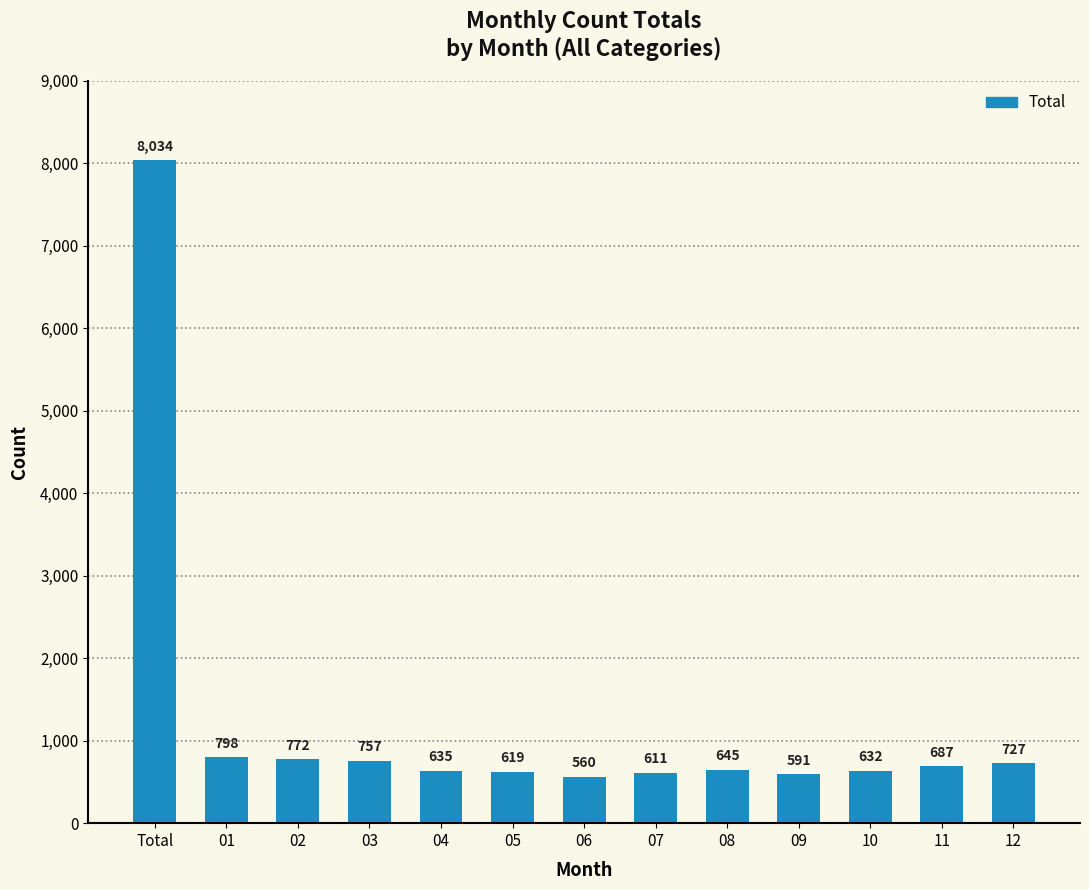

Which label corresponds to the largest value in the chart?

Total